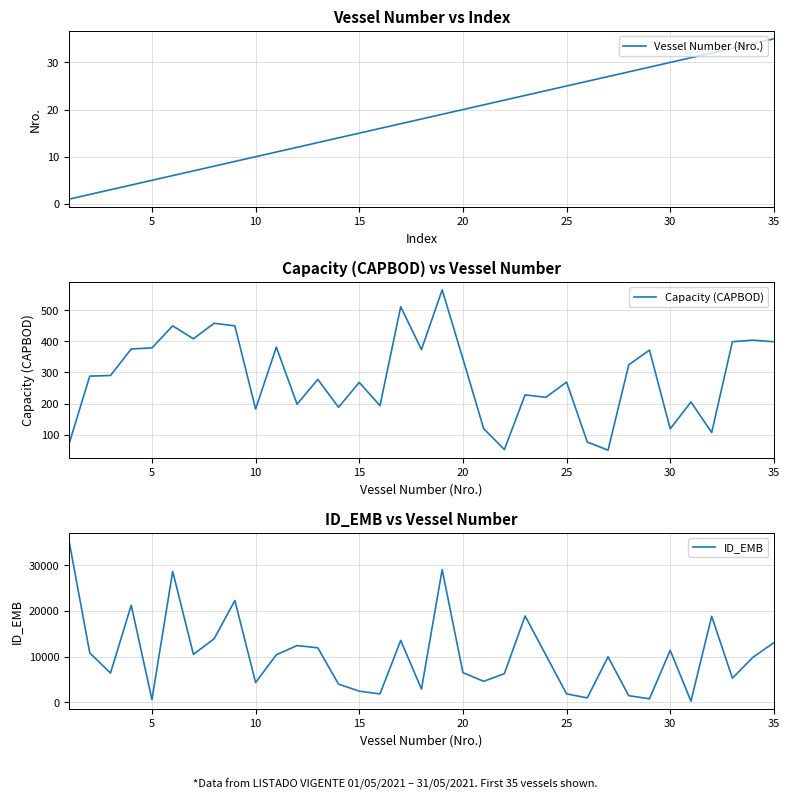

The value of Capacity (CAPBOD) at 20 is 128.6. True or false?

False